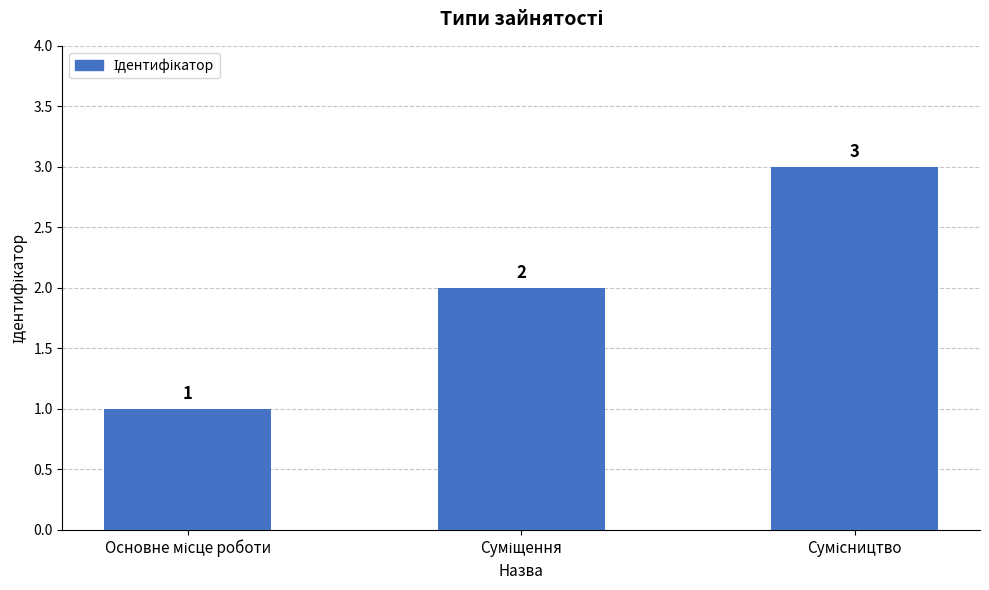

What is the greatest value displayed?

3